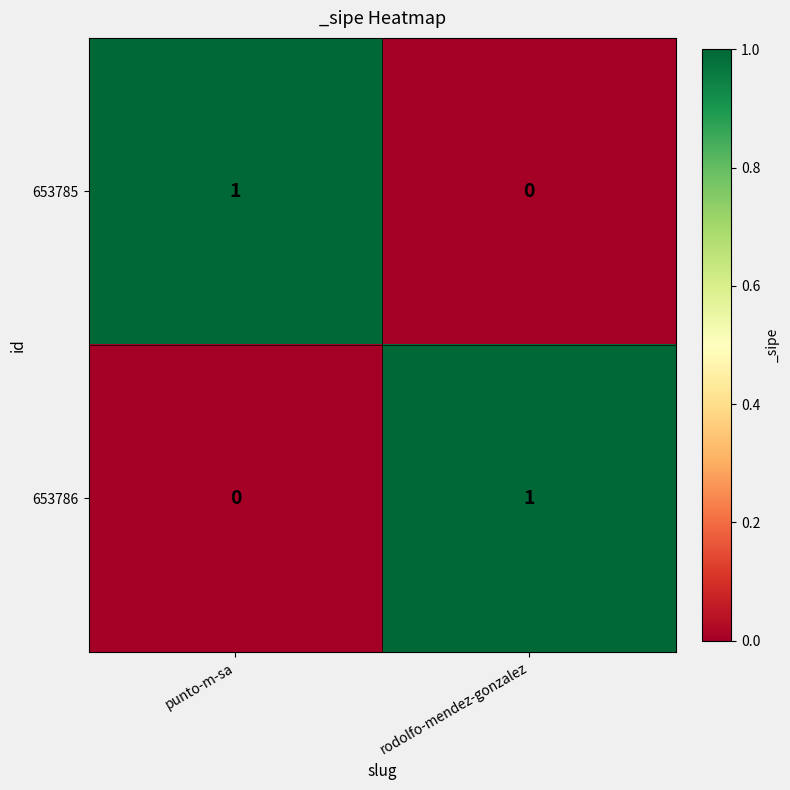

Is it true that 653785 equals 2 at punto-m-sa?

False